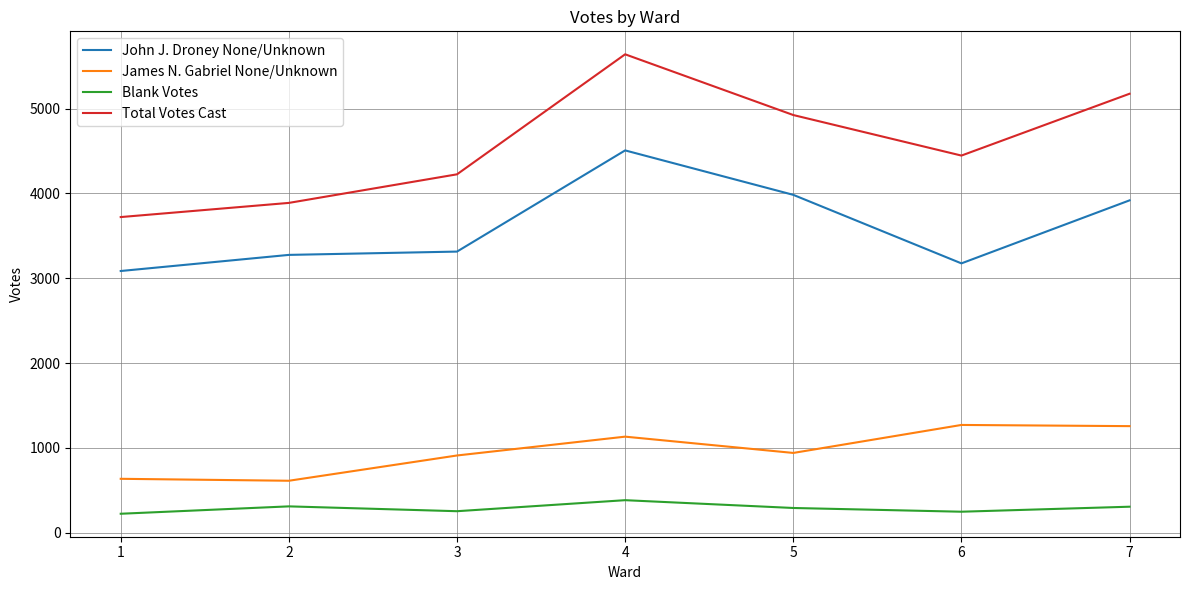

The James N. Gabriel None/Unknown series shows 1257 at 7. True or false?

True